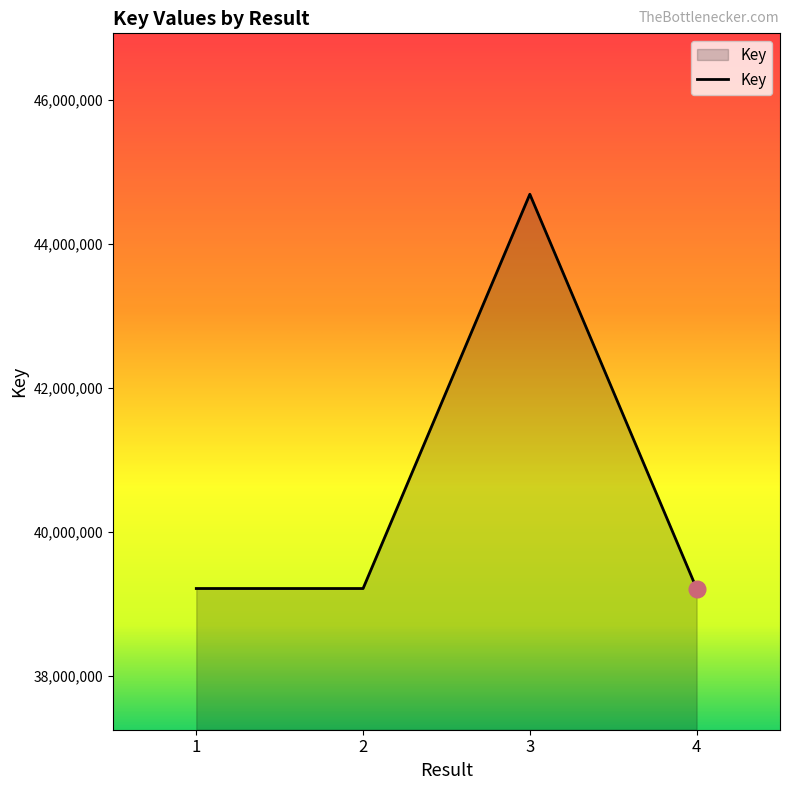

What is the sum of the values at 4 and 1?

78427742